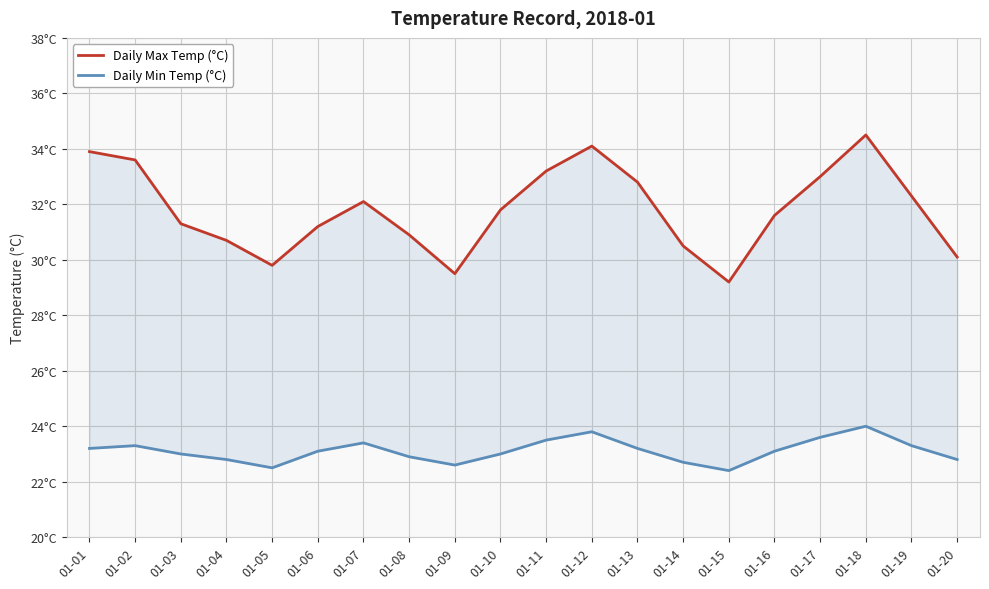

At which label is Daily Min Temp (°C) closest to 23?

01-03